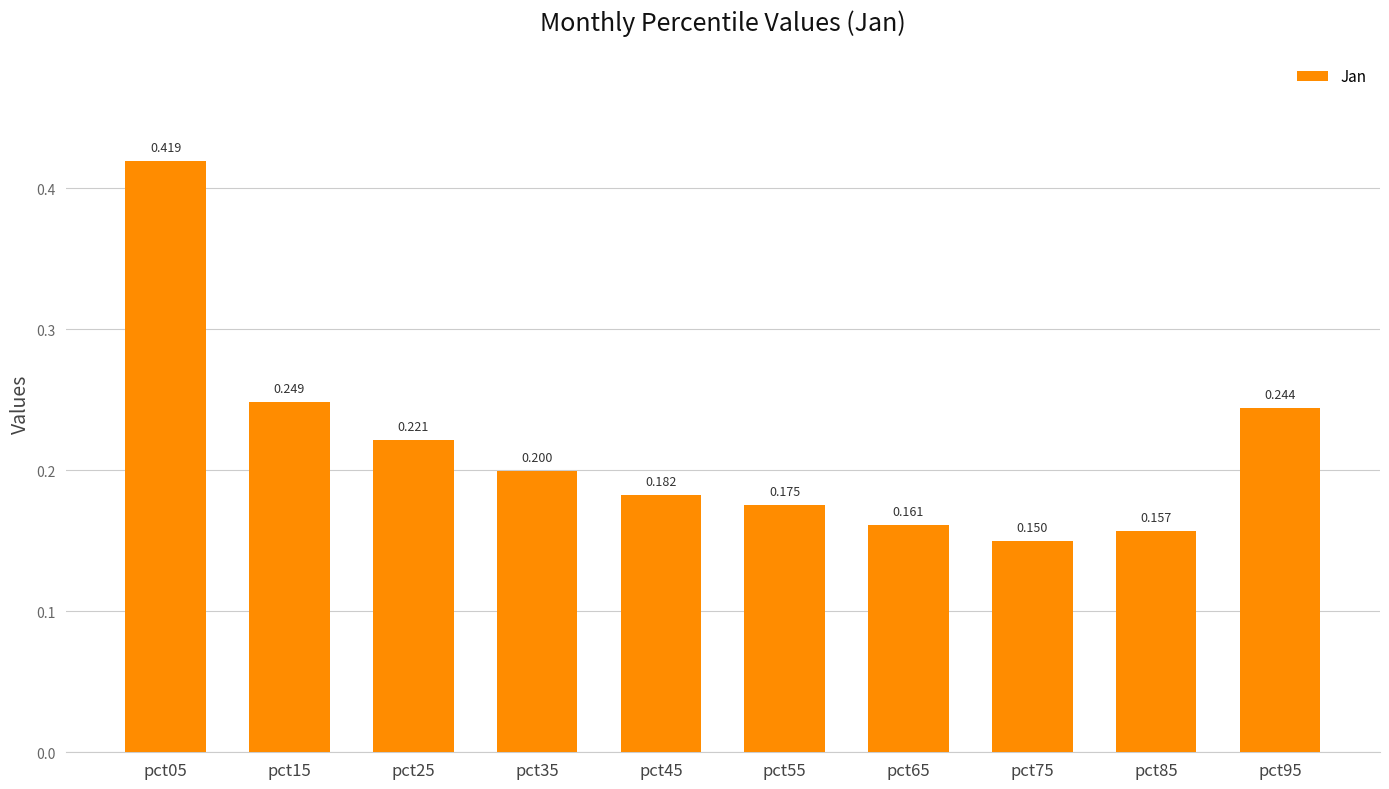

The chart shows a value of 0.4 at pct05. True or false?

True